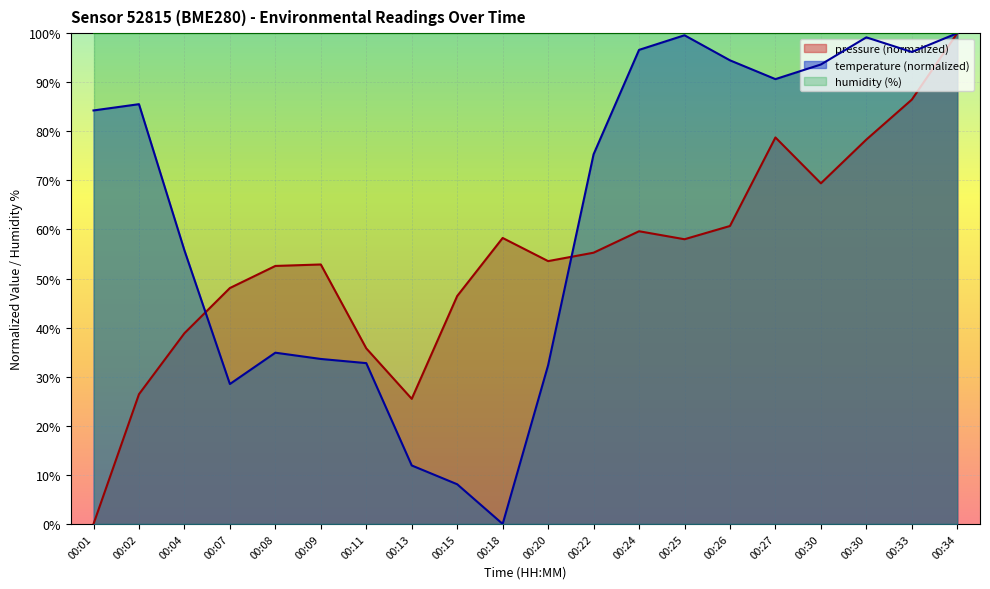

Between which two adjacent categories do pressure and temperature first intersect?

00:04 and 00:07